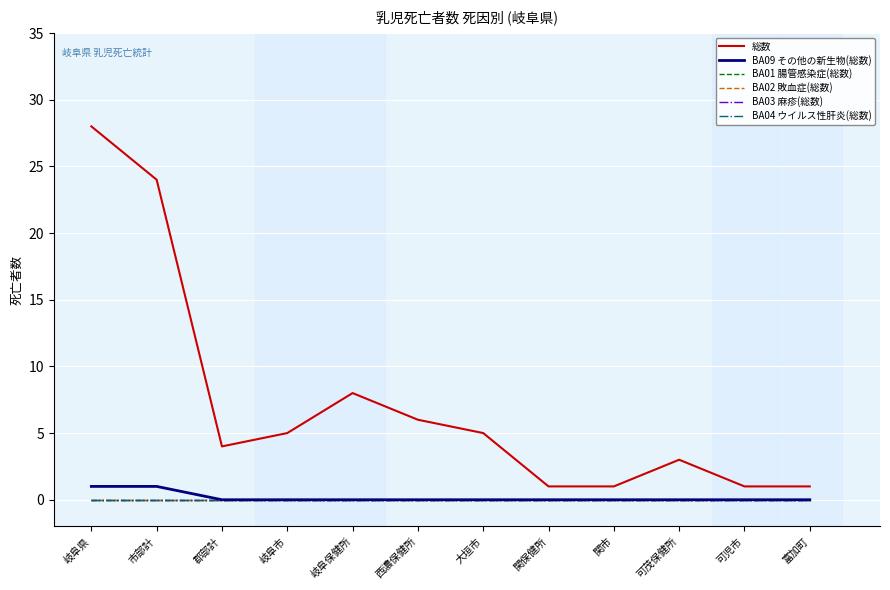

What is the label of the 7th point from the right?

西濃保健所